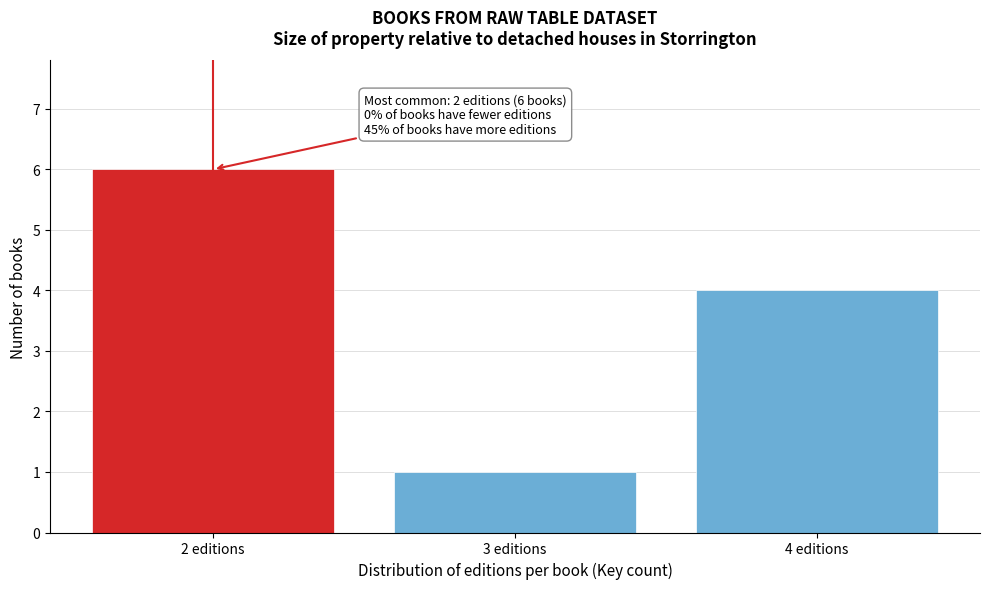

Reading left to right, list all the values displayed in this chart.

6	1	4